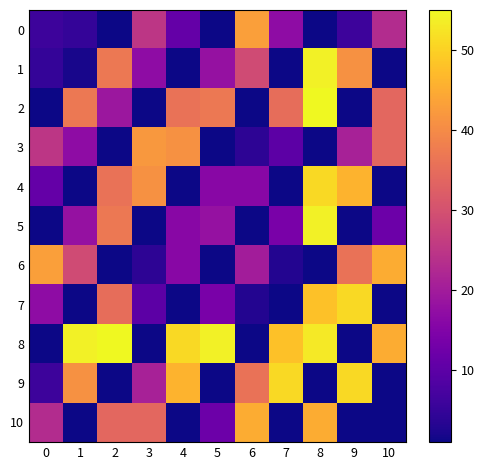

Reading right to left, what are all the values shown in this chart?

0: 10=23	9=6	8=1	7=17	6=43	5=1	4=11	3=25	2=1	1=5	0=6
1: 10=1	9=41	8=54	7=1	6=29	5=18	4=1	3=17	2=37	1=2	0=5
2: 10=34	9=1	8=55	7=35	6=1	5=37	4=36	3=1	2=19	1=37	0=1
3: 10=34	9=21	8=1	7=10	6=4	5=1	4=41	3=42	2=1	1=17	0=25
4: 10=1	9=46	8=51	7=1	6=16	5=16	4=1	3=41	2=36	1=1	0=11
5: 10=12	9=1	8=54	7=14	6=1	5=18	4=16	3=1	2=37	1=18	0=1
6: 10=45	9=36	8=1	7=3	6=20	5=1	4=16	3=4	2=1	1=29	0=43
7: 10=1	9=51	8=48	7=1	6=3	5=14	4=1	3=10	2=35	1=1	0=17
8: 10=45	9=1	8=53	7=48	6=1	5=54	4=51	3=1	2=55	1=54	0=1
9: 10=1	9=51	8=1	7=51	6=36	5=1	4=46	3=21	2=1	1=41	0=6
10: 10=1	9=1	8=45	7=1	6=45	5=12	4=1	3=34	2=34	1=1	0=23